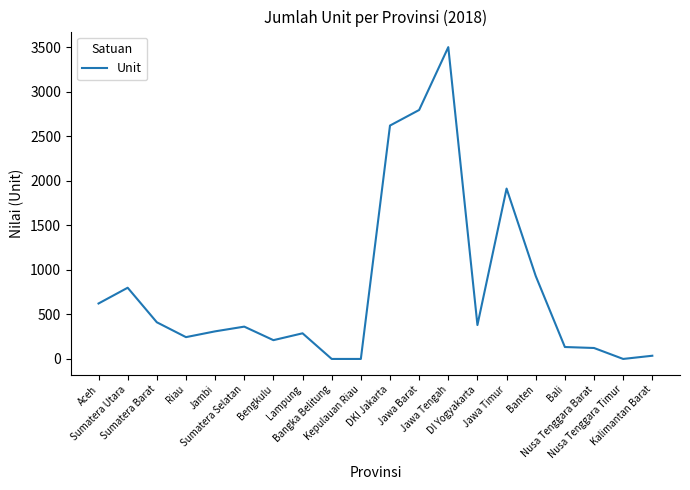

Where is the data nearest to the value 1751?

Jawa Timur